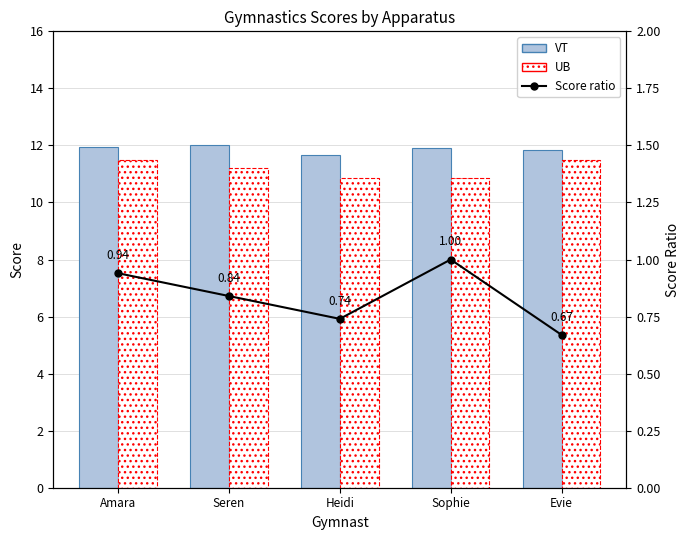

How many UB values are between 10 and 11?

2